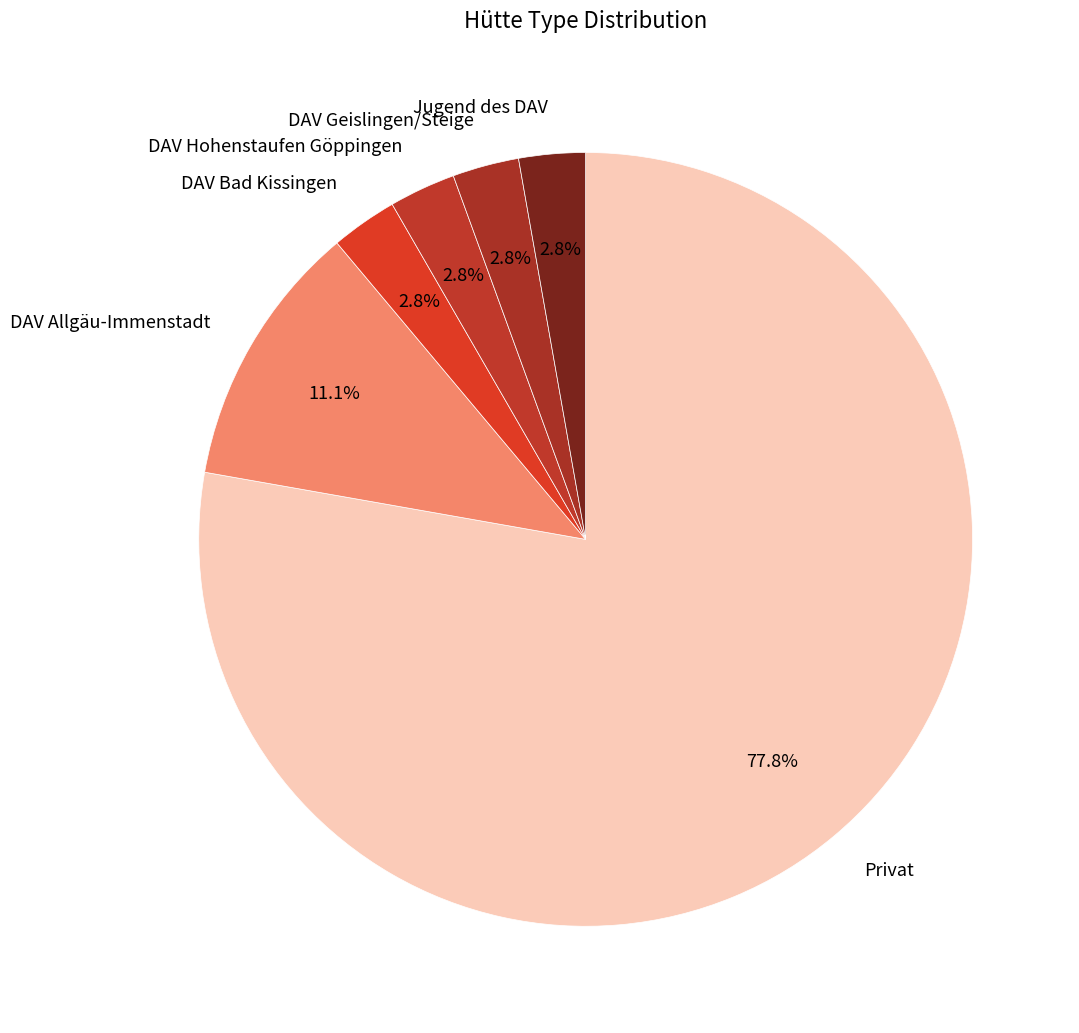

To the nearest percent, what is the average slice percentage?

17%